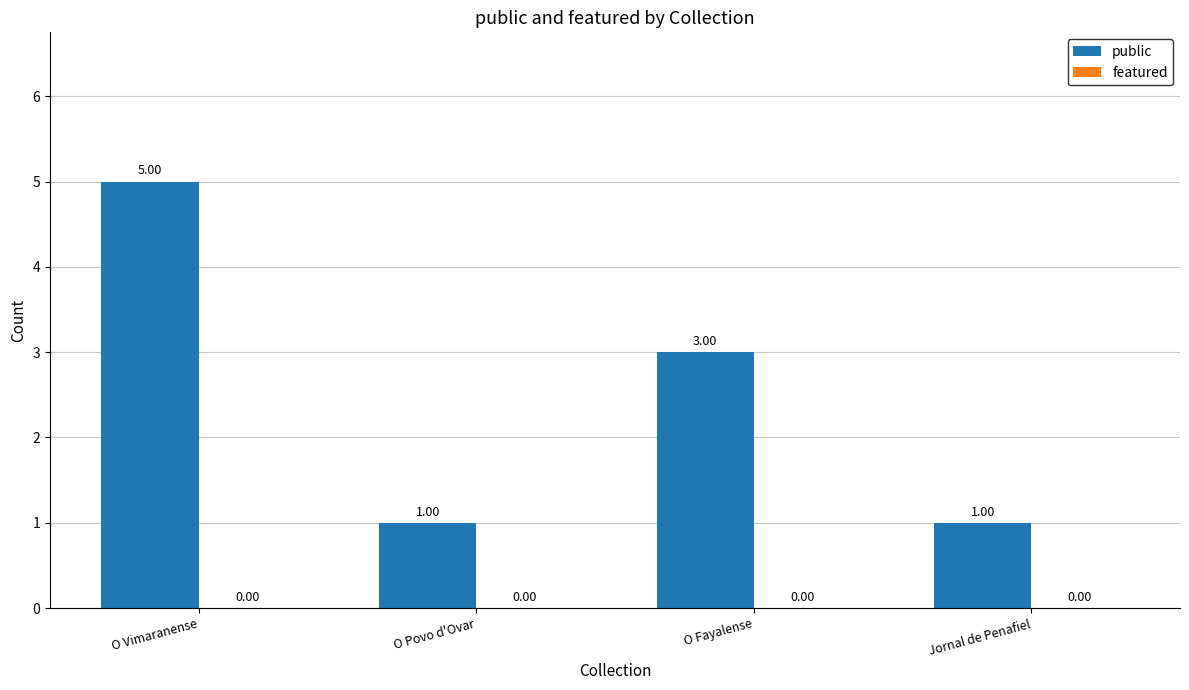

What is the difference between the maximum and second lowest values?

4